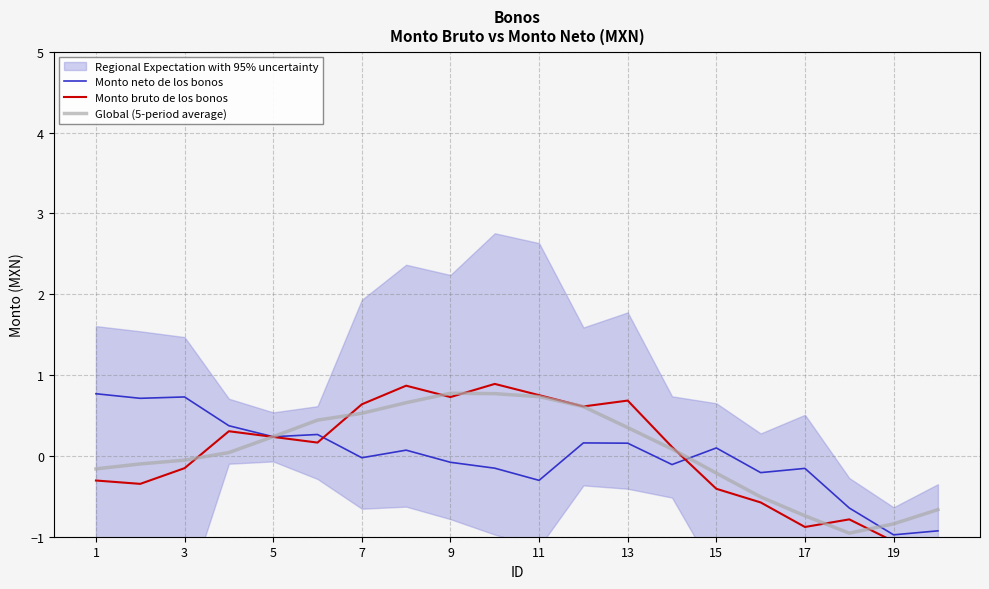

What is the difference between the maximum and minimum values in the Monto neto de los bonos series?

1.7